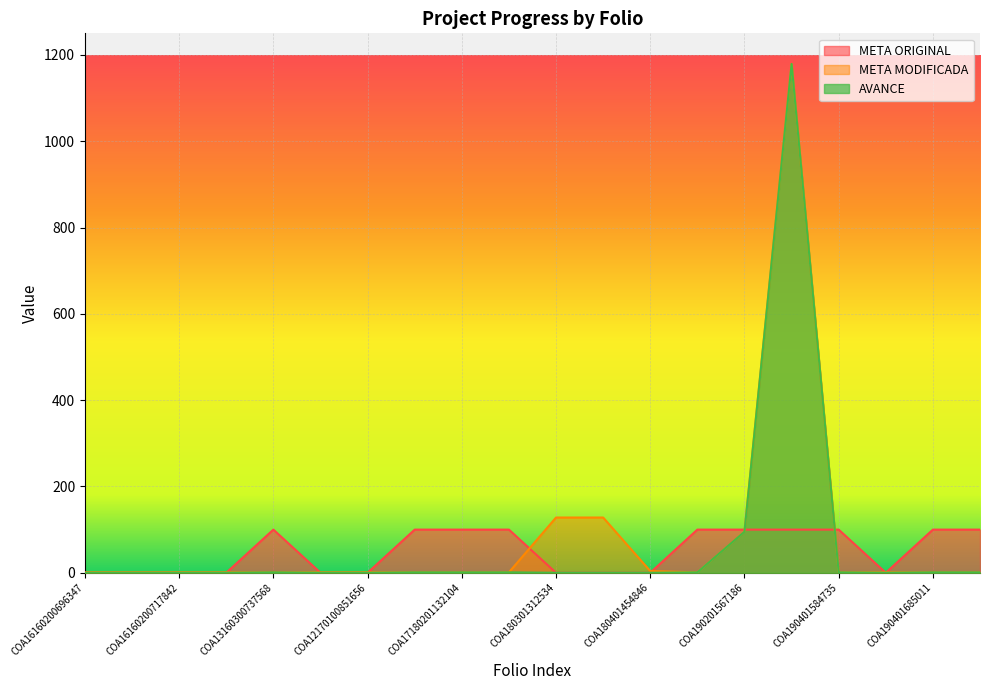

Which series has the largest range (max minus min)?

AVANCE